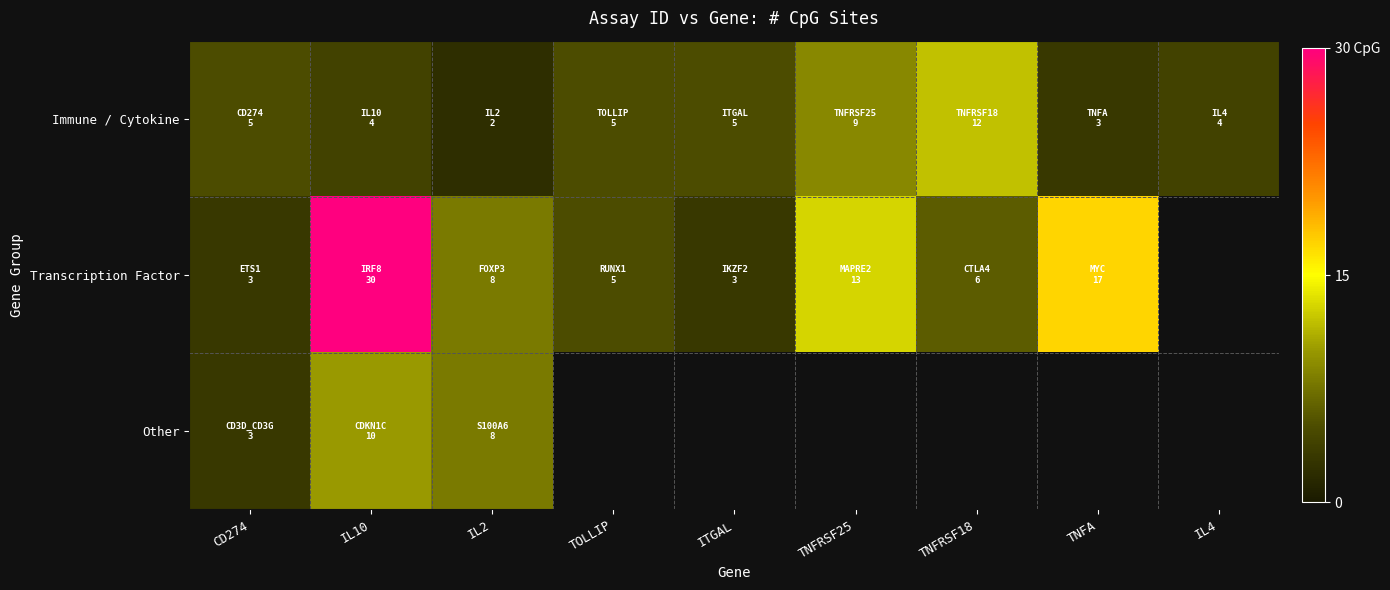

Is the value of Immune / Cytokine at TOLLIP greater than the value of Transcription Factor at TNFRSF18?

No